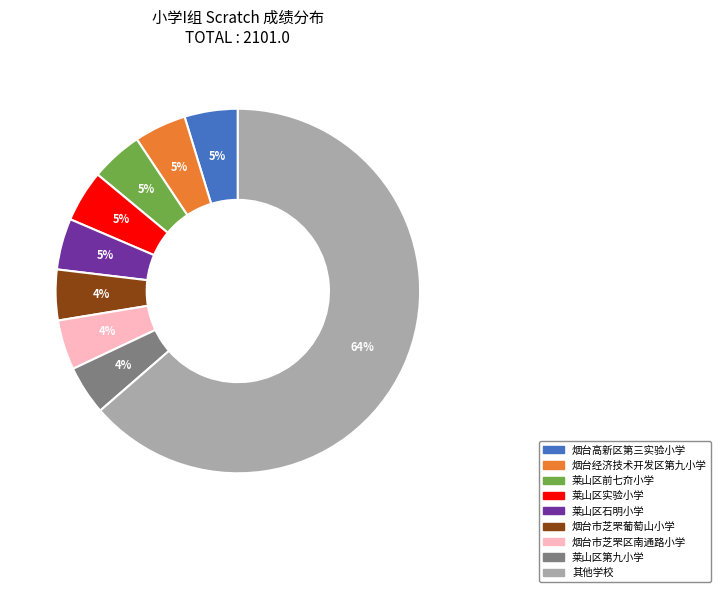

To the nearest percent, what is the average slice percentage?

11%